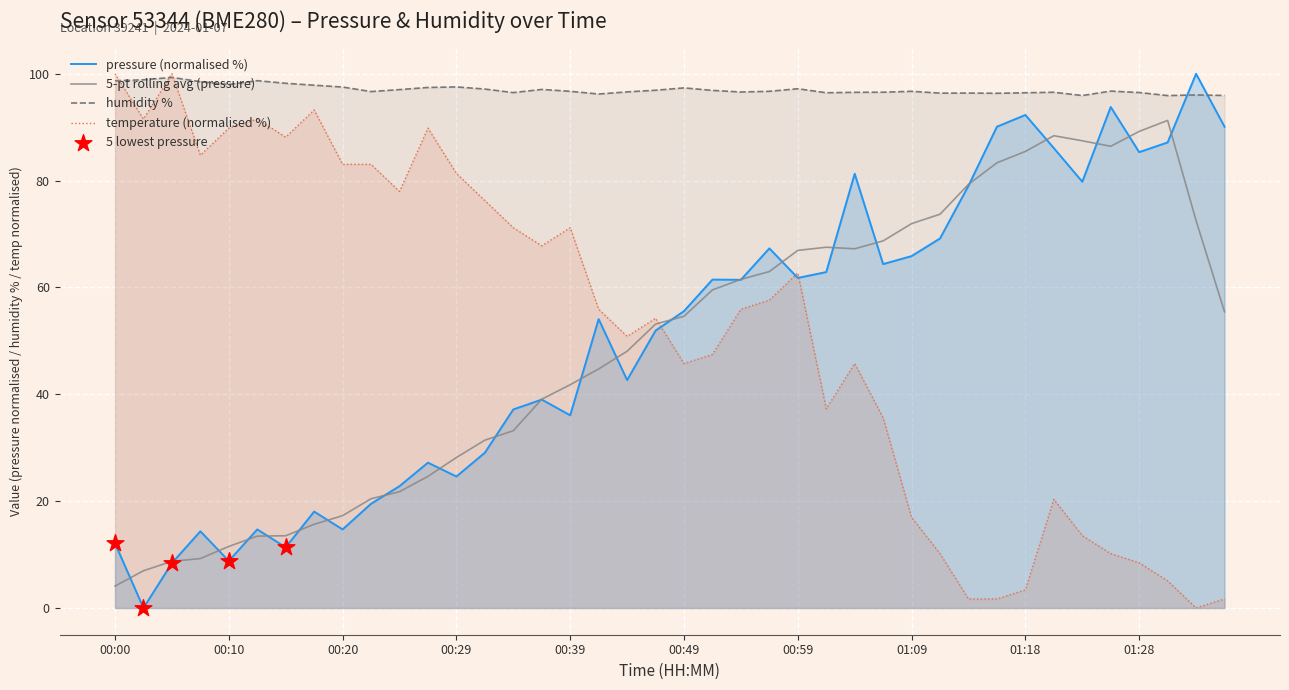

Which series has the largest Y range (max minus min)?

pressure